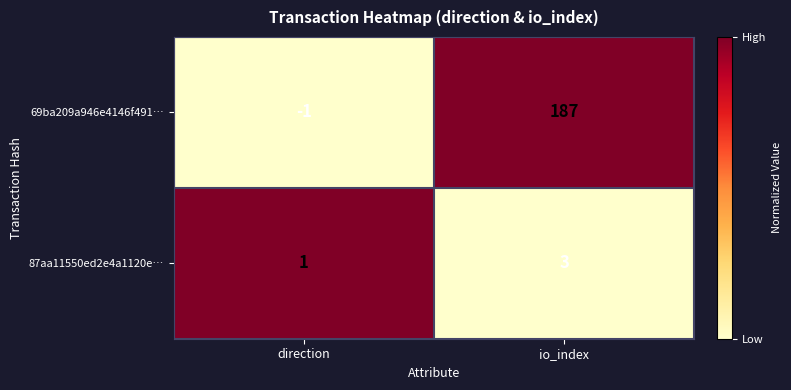

How many distinct data groups are displayed?

2